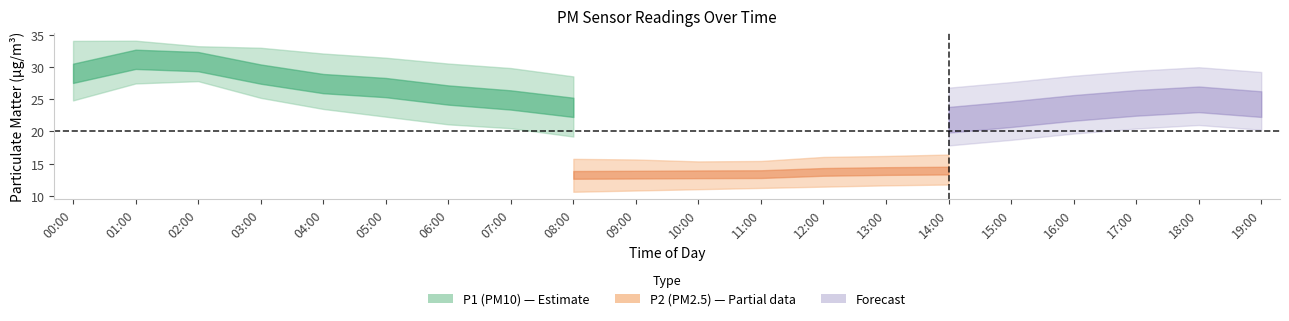

Between 06:00 and 19:00, which series saw the biggest shift?

P1_lower